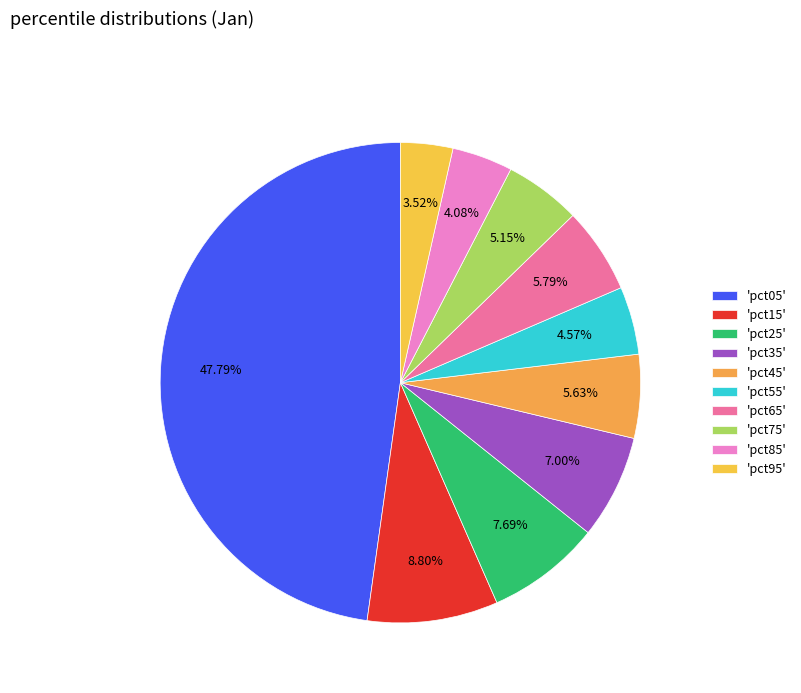

To the nearest percent, what is the difference between the largest and smallest slice percentages?

44%